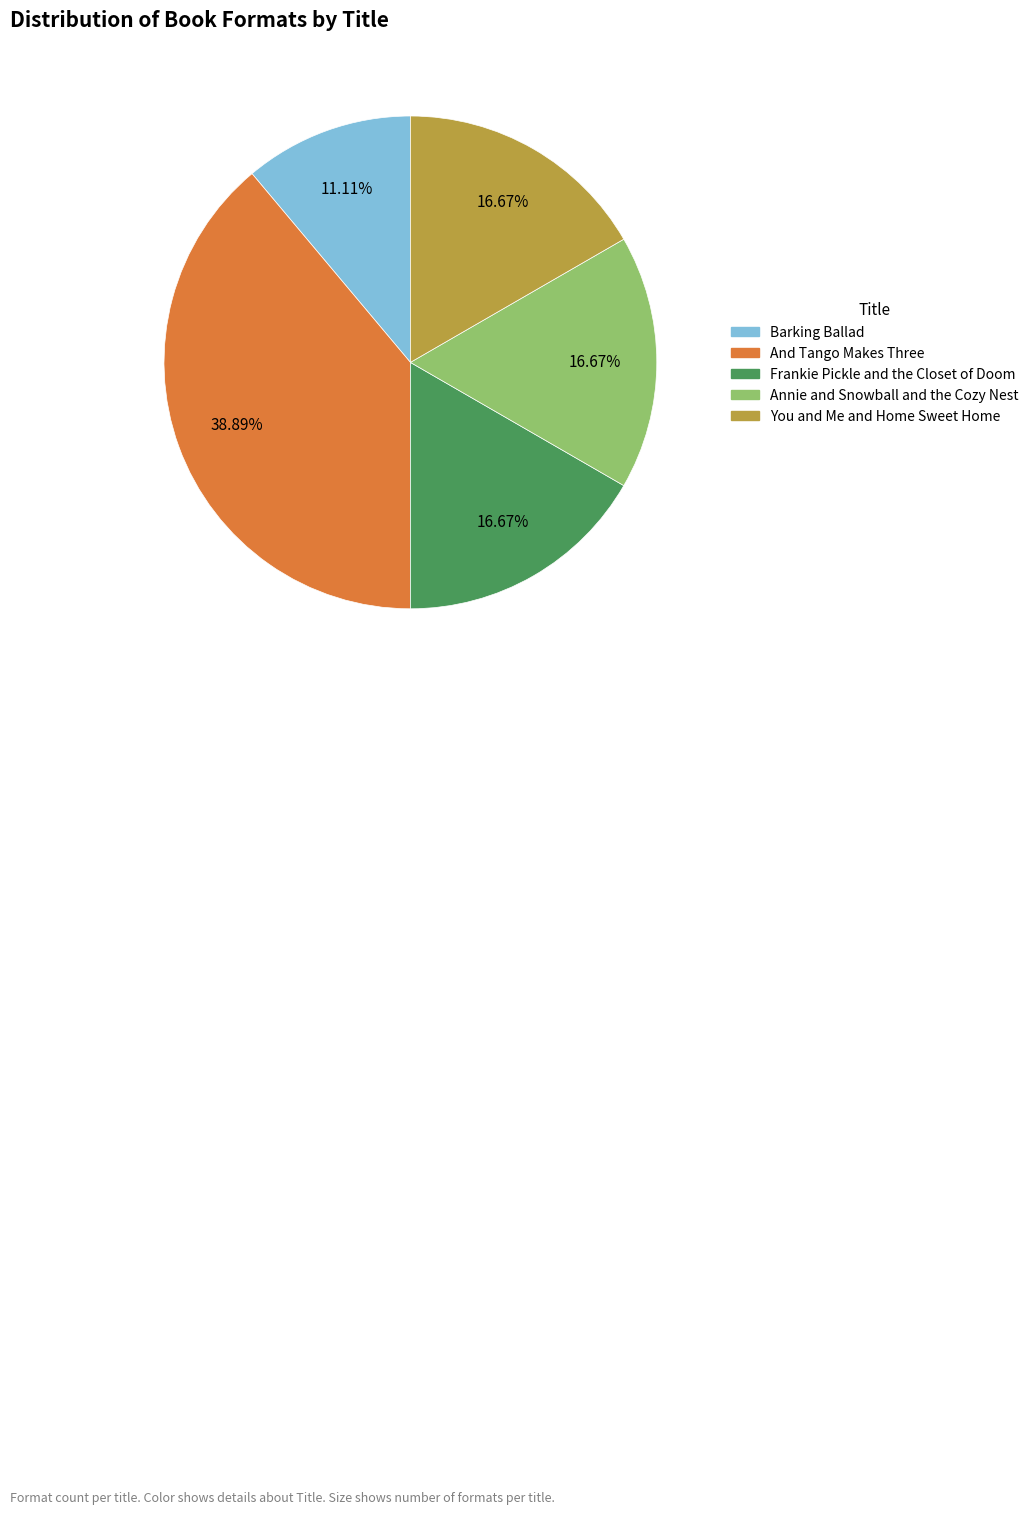

How many segments does this pie chart have?

5